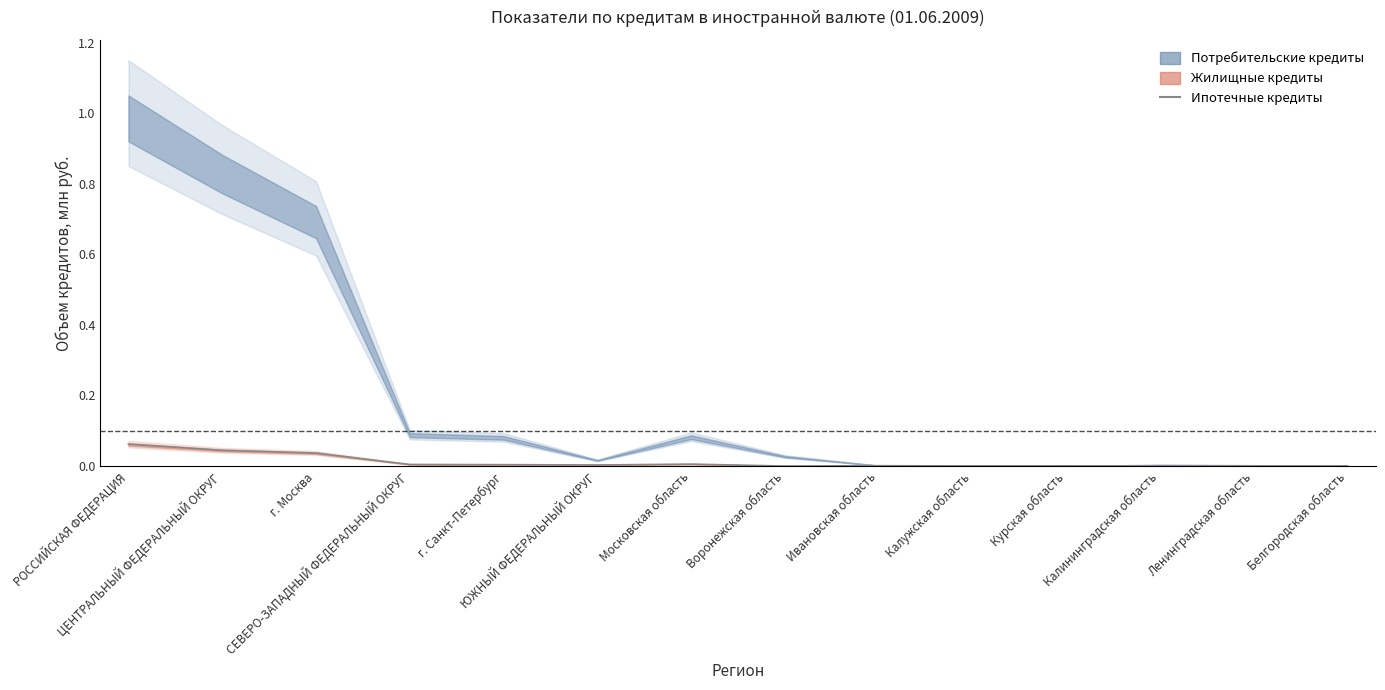

True or false: the data shows 0.0 at Курская область.

True